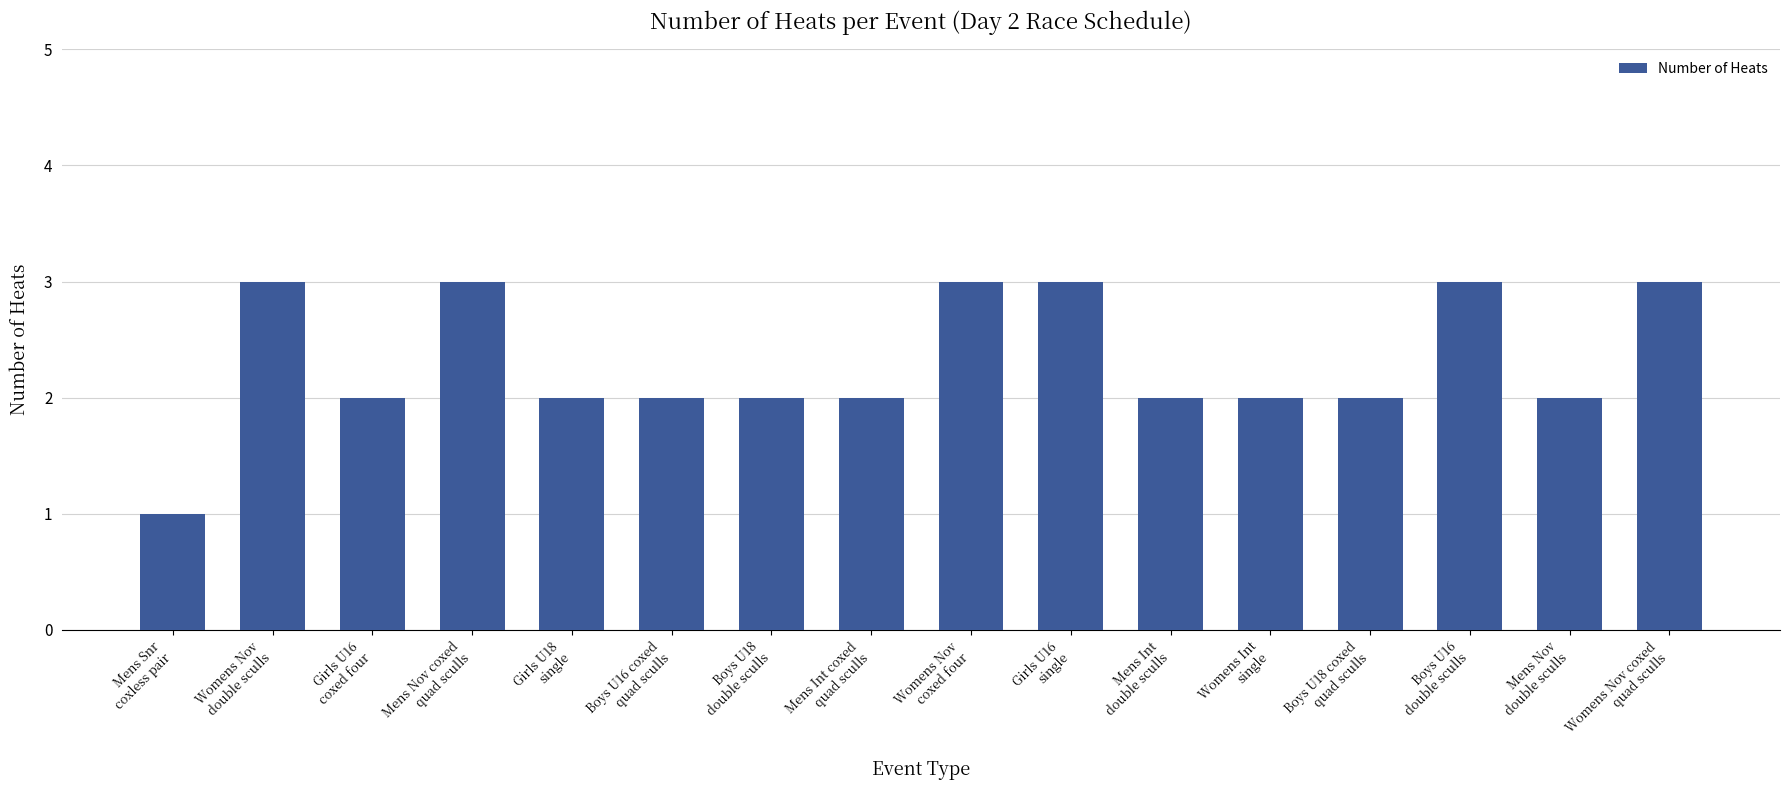

Reading left to right, list all the values displayed in this chart.

Mens Snr
coxless pair=1	Womens Nov
double sculls=3	Girls U16
coxed four=2	Mens Nov coxed
quad sculls=3	Girls U18
single=2	Boys U16 coxed
quad sculls=2	Boys U18
double sculls=2	Mens Int coxed
quad sculls=2	Womens Nov
coxed four=3	Girls U16
single=3	Mens Int
double sculls=2	Womens Int
single=2	Boys U18 coxed
quad sculls=2	Boys U16
double sculls=3	Mens Nov
double sculls=2	Womens Nov coxed
quad sculls=3